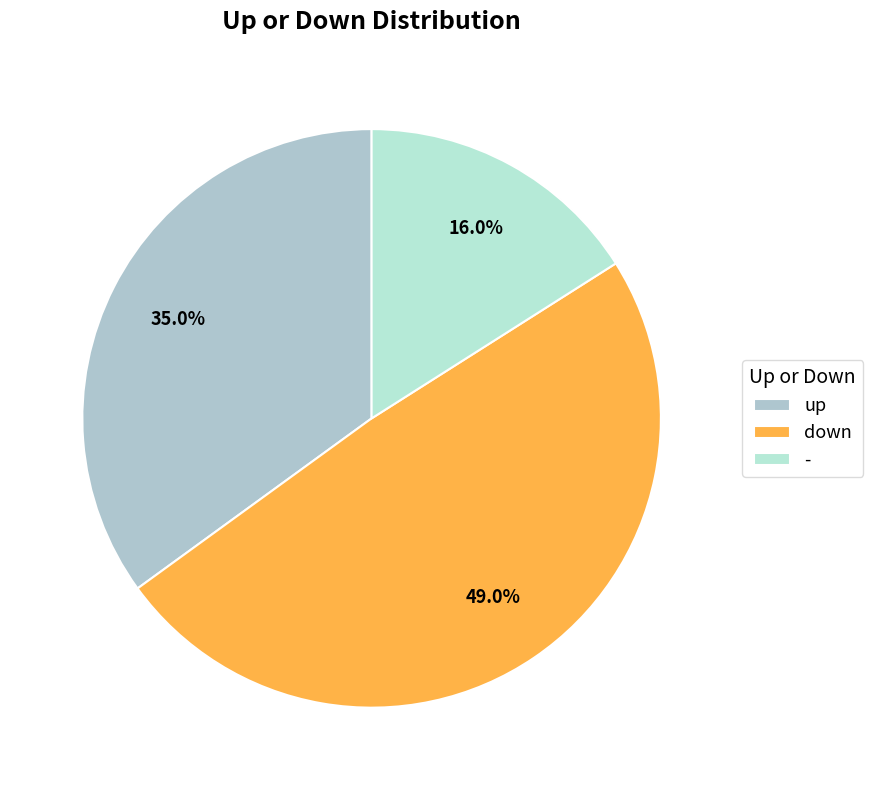

What percentage is the down slice, to the nearest percent?

49%